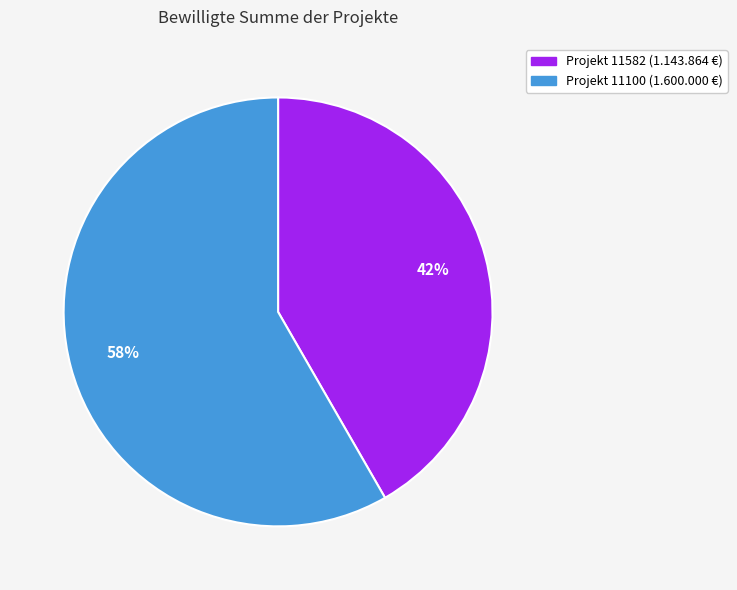

What percentage is the Projekt 11582 (1.143.864 €) slice, to the nearest percent?

42%